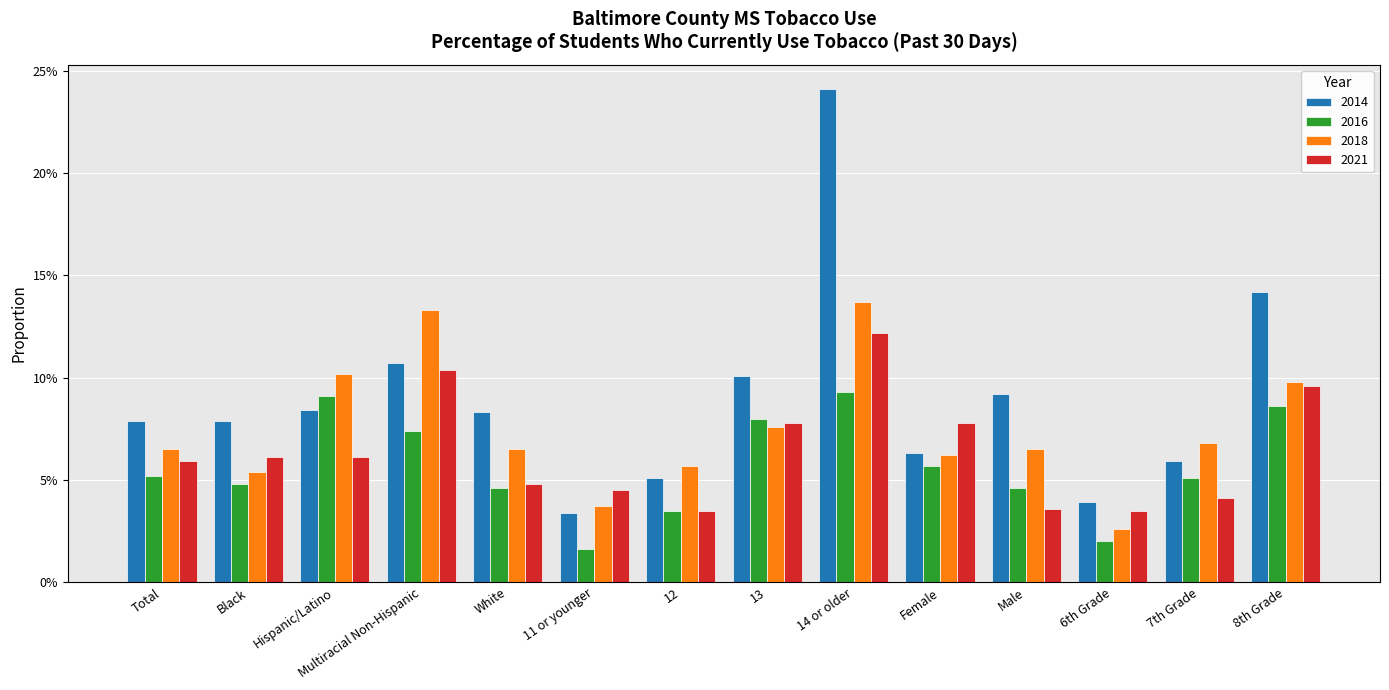

Reading left to right, transcribe all the data shown in this chart.

2014: Total=0.1	Black=0.1	Hispanic/Latino=0.1	Multiracial Non-Hispanic=0.1	White=0.1	11 or younger=0.0	12=0.1	13=0.1	14 or older=0.2	Female=0.1	Male=0.1	6th Grade=0.0	7th Grade=0.1	8th Grade=0.1
2016: Total=0.1	Black=0.0	Hispanic/Latino=0.1	Multiracial Non-Hispanic=0.1	White=0.0	11 or younger=0.0	12=0.0	13=0.1	14 or older=0.1	Female=0.1	Male=0.0	6th Grade=0.0	7th Grade=0.1	8th Grade=0.1
2018: Total=0.1	Black=0.1	Hispanic/Latino=0.1	Multiracial Non-Hispanic=0.1	White=0.1	11 or younger=0.0	12=0.1	13=0.1	14 or older=0.1	Female=0.1	Male=0.1	6th Grade=0.0	7th Grade=0.1	8th Grade=0.1
2021: Total=0.1	Black=0.1	Hispanic/Latino=0.1	Multiracial Non-Hispanic=0.1	White=0.0	11 or younger=0.0	12=0.0	13=0.1	14 or older=0.1	Female=0.1	Male=0.0	6th Grade=0.0	7th Grade=0.0	8th Grade=0.1